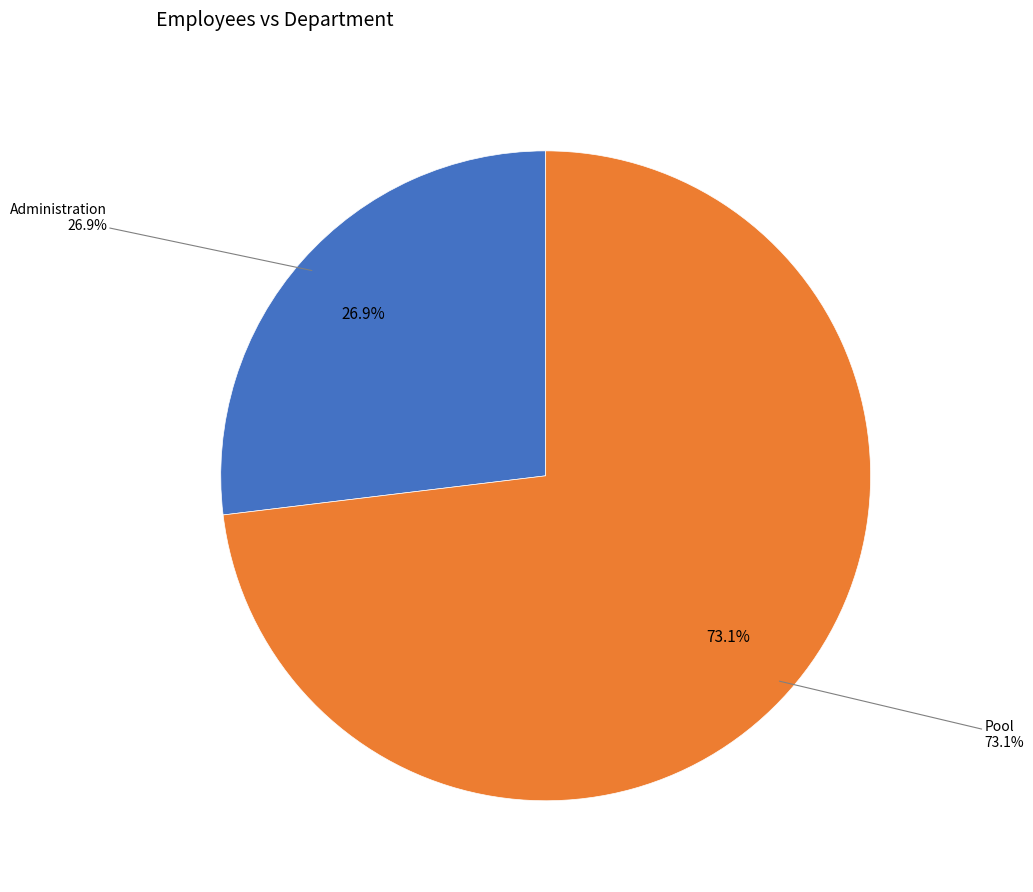

What percentage is the Administration slice, to the nearest percent?

27%